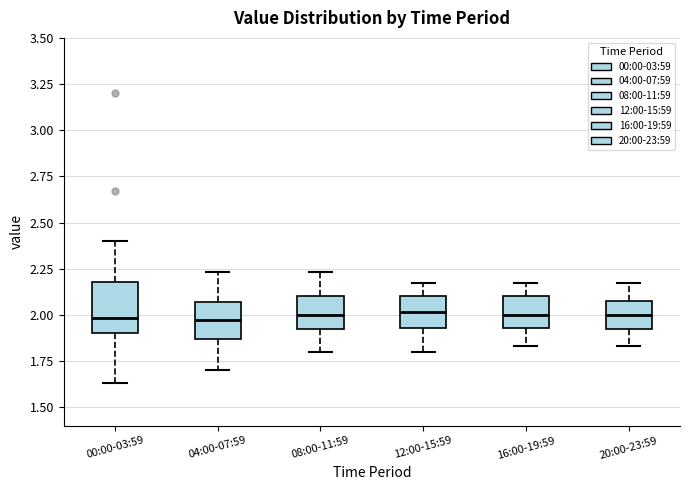

Where does the median line of the box for 00:00-03:59 sit on the y-axis? The values are not printed on the chart, so give them approximately, as read against the axis.

2.00